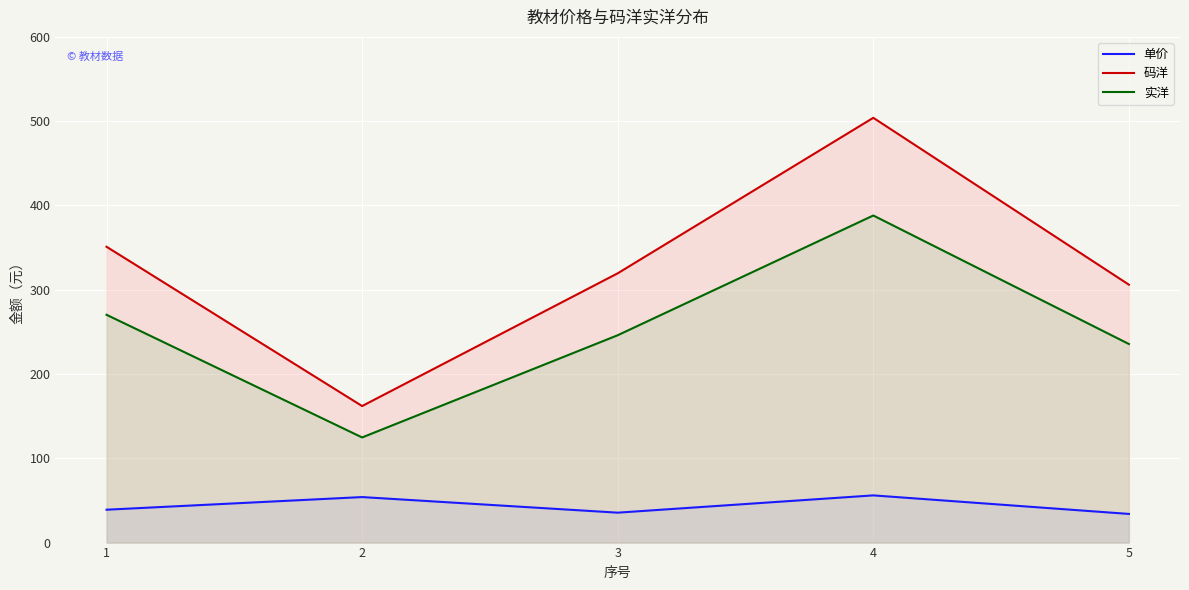

At which category does 单价 reach its first local peak?

2